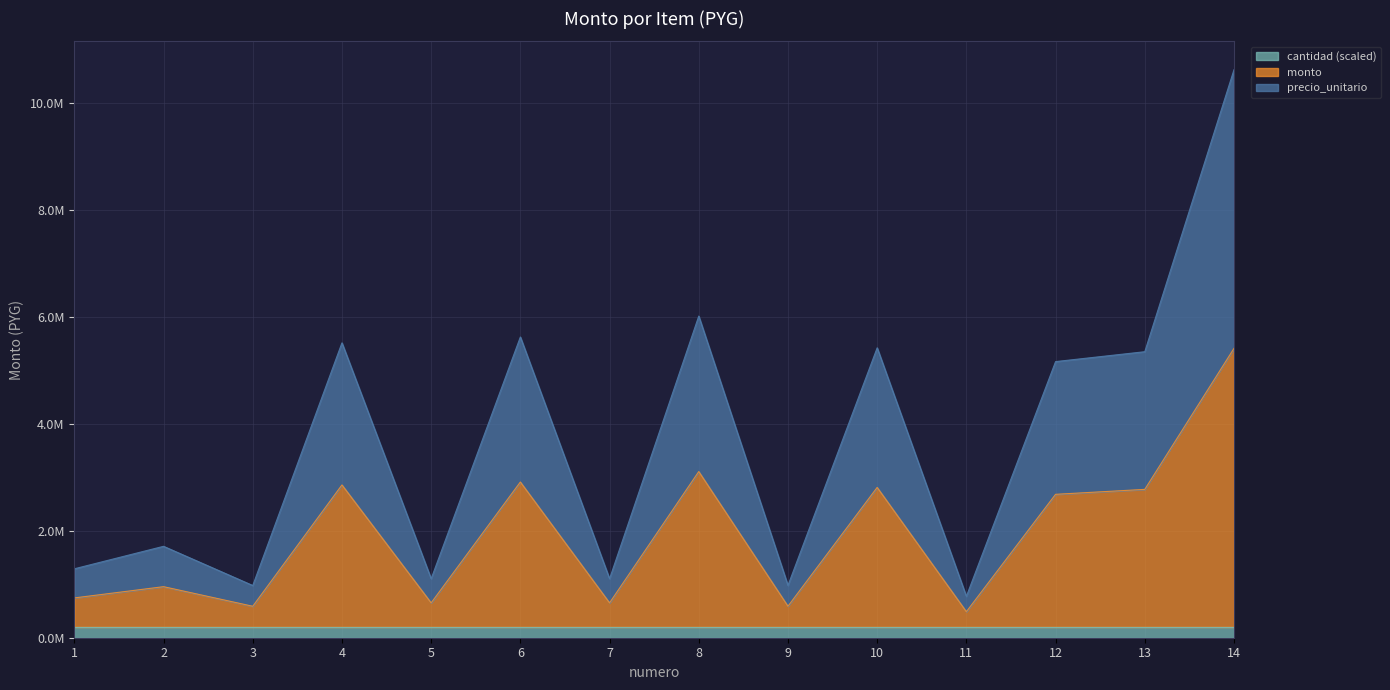

Which category has the lowest value in the precio_unitario series?

11